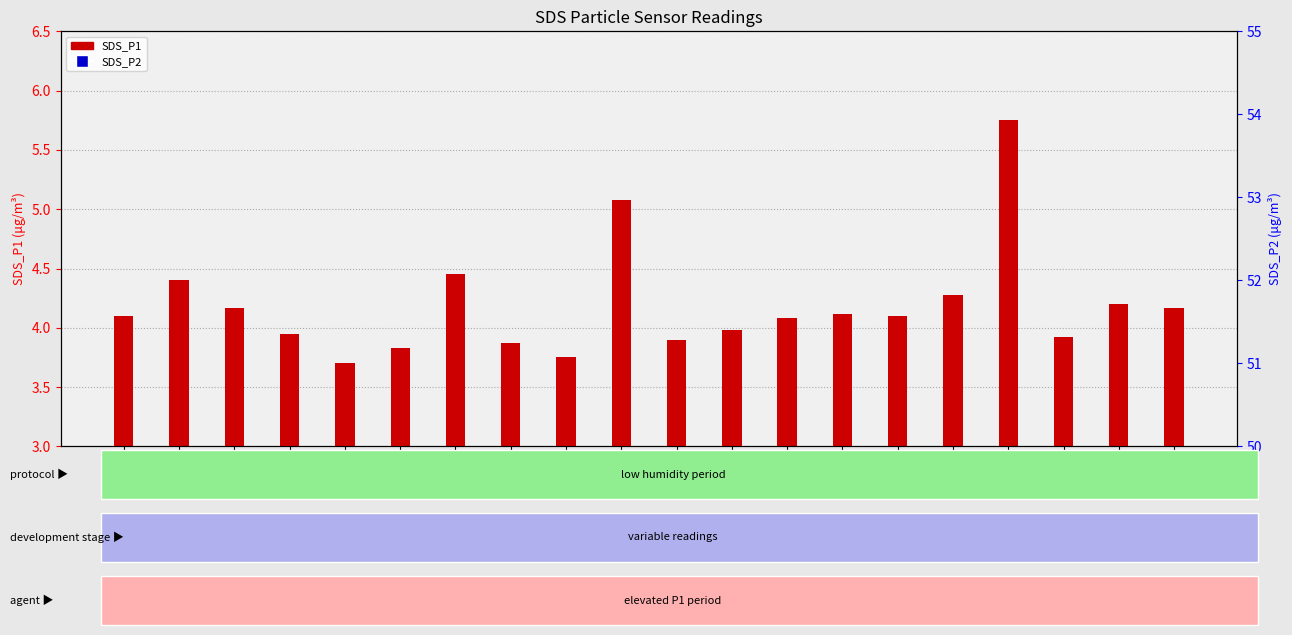

Rank the categories by SDS_P1 value from lowest to highest.

00:15, 00:24, 00:17, 00:22, 00:29, 00:46, 00:10, 00:32, 00:34, 00:02, 00:39, 00:37, 00:07, 00:51, 00:49, 00:41, 00:04, 00:19, 00:27, 00:44